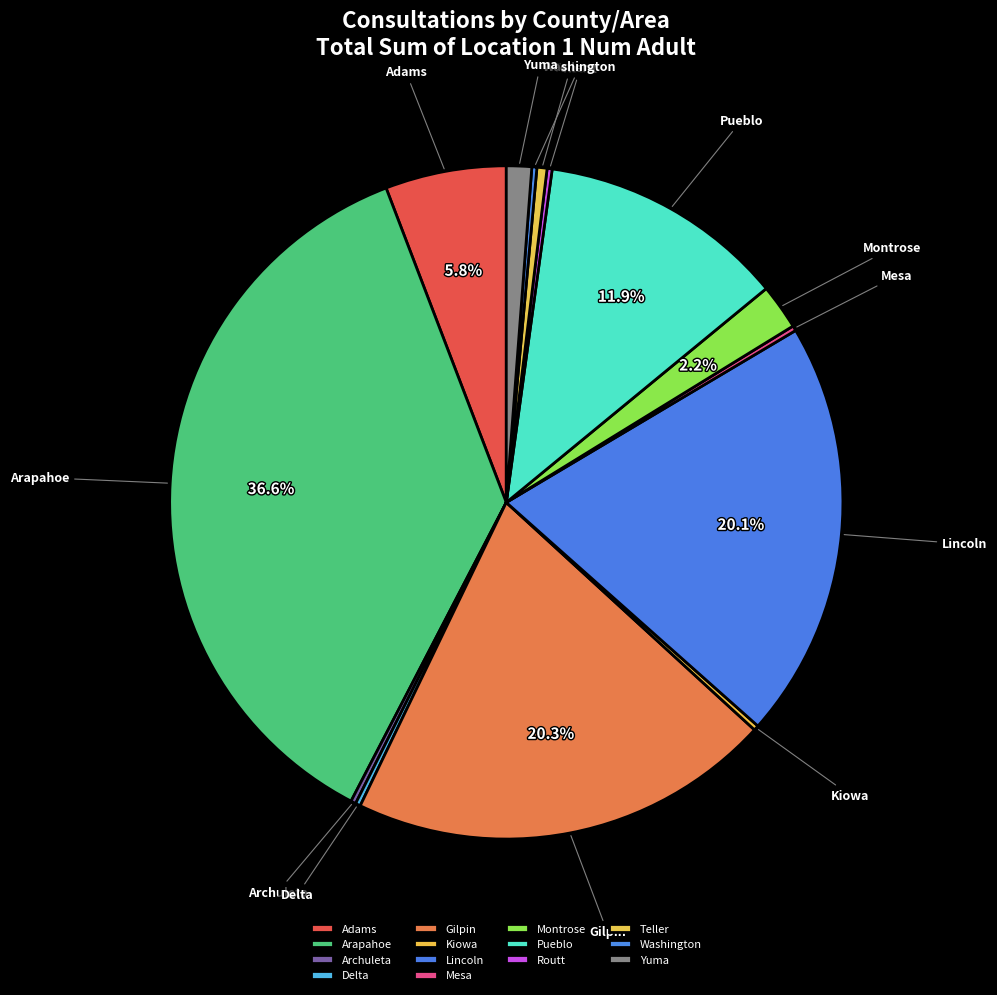

Which has a higher value, Montrose or Pueblo?

Pueblo